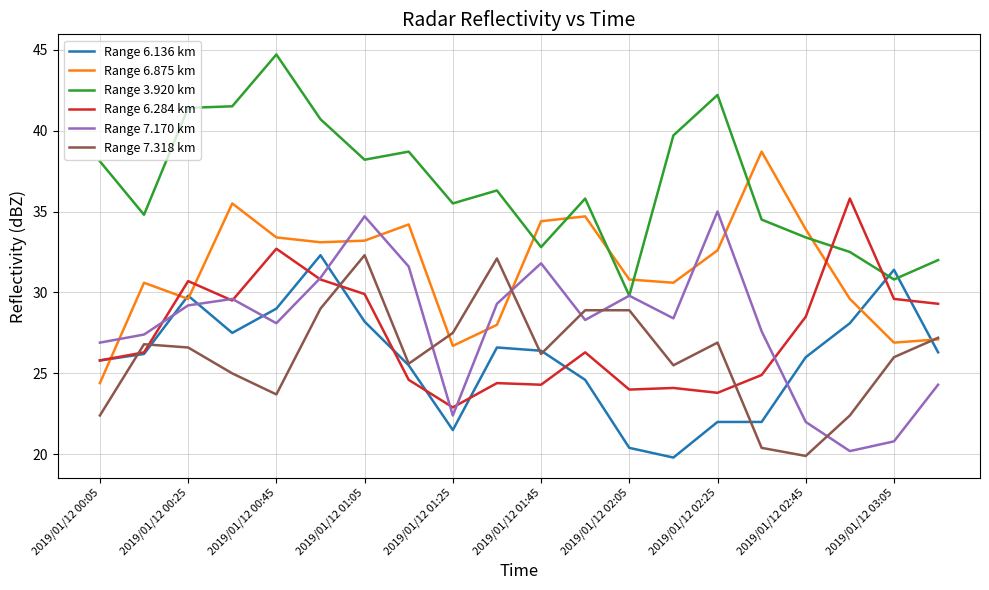

Which series has the largest total across all categories?

Range 3.920 km